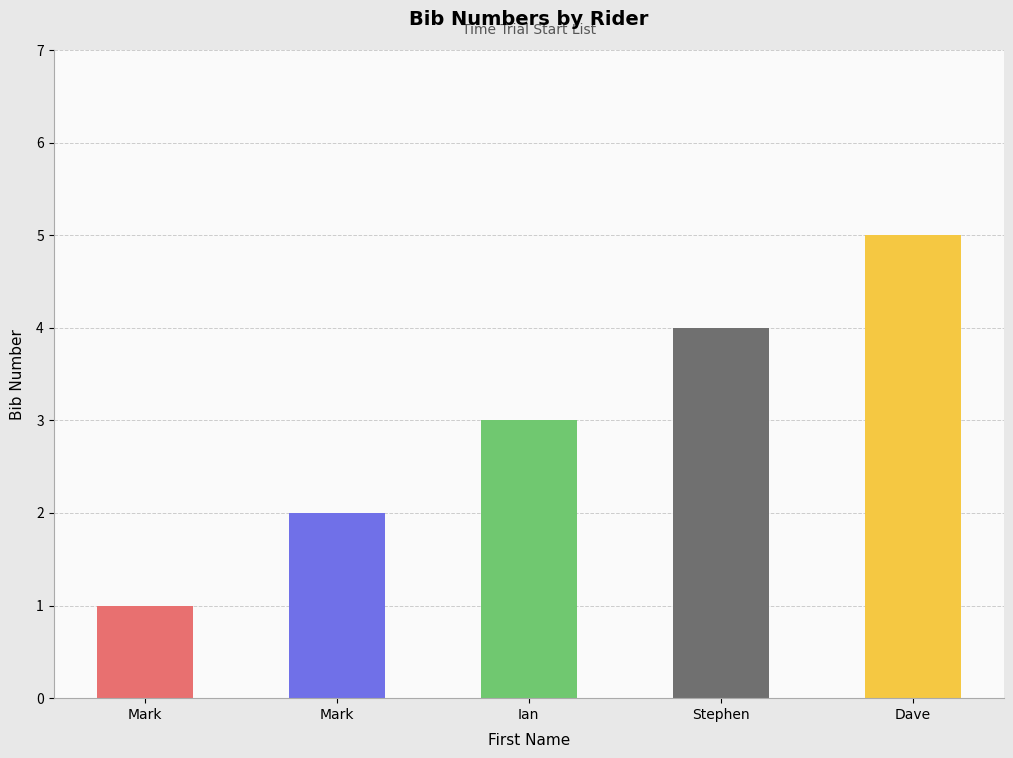

Count the number of data series in this chart.

1